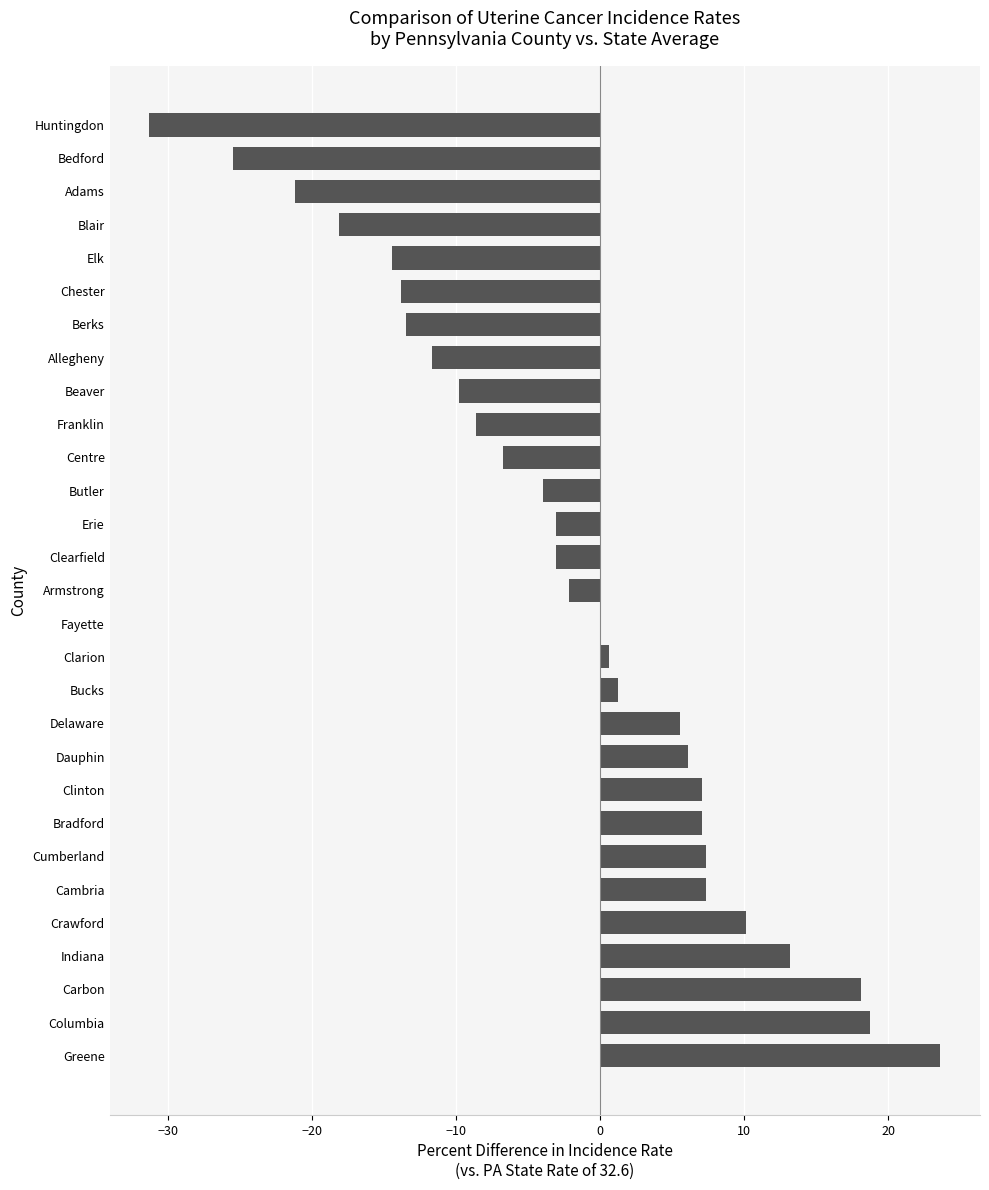

Is it true that the value at Delaware is 5.5?

True